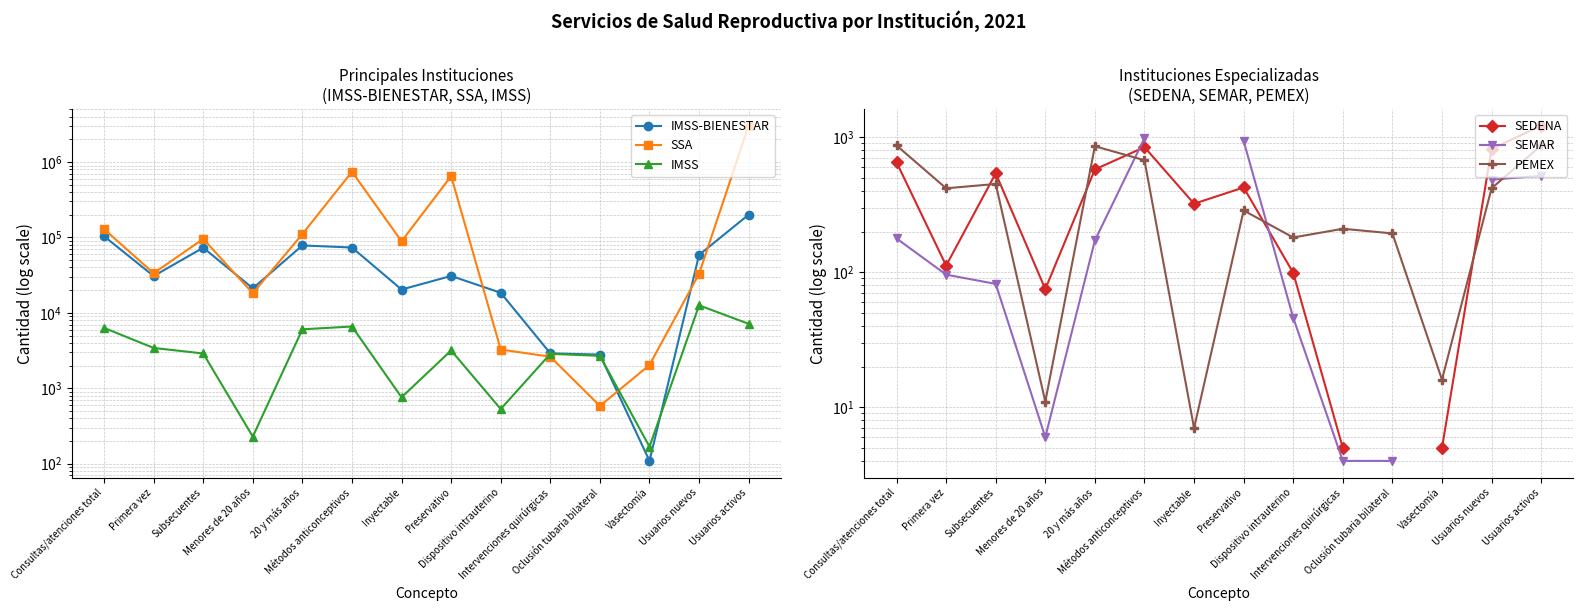

True or false: PEMEX has a value of 732.7 at Subsecuentes.

False